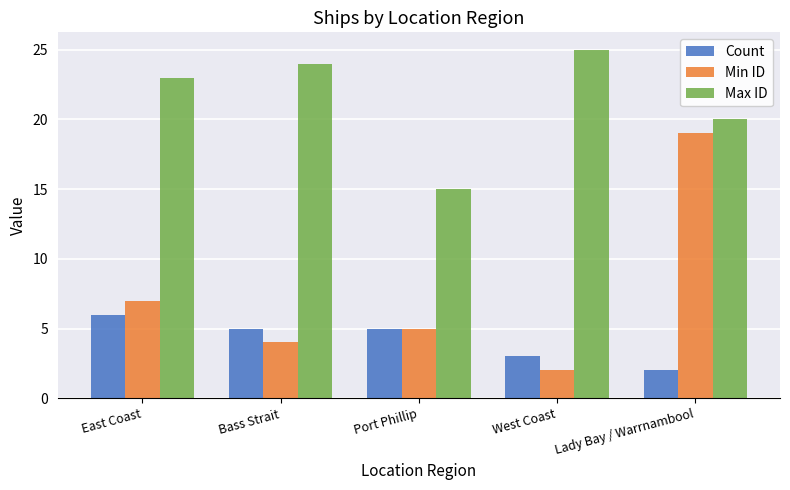

How many data points in Count are less than 5?

2